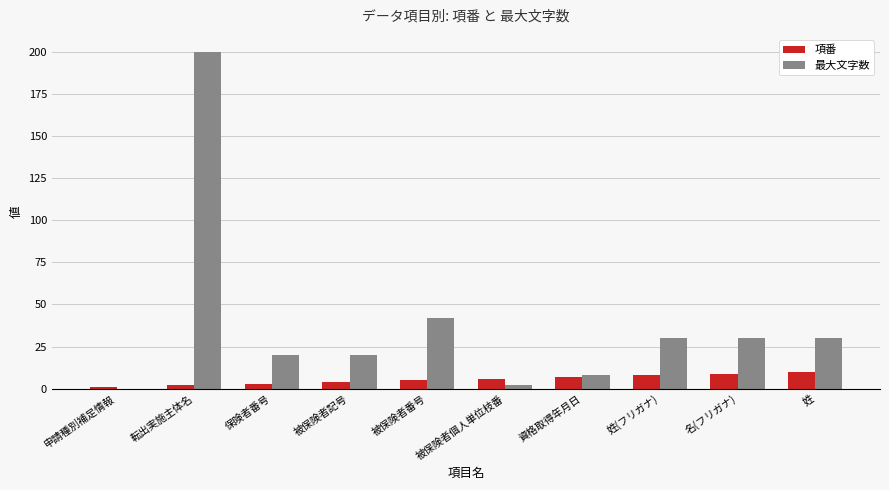

Which label corresponds to the largest value in the chart?

転出実施主体名